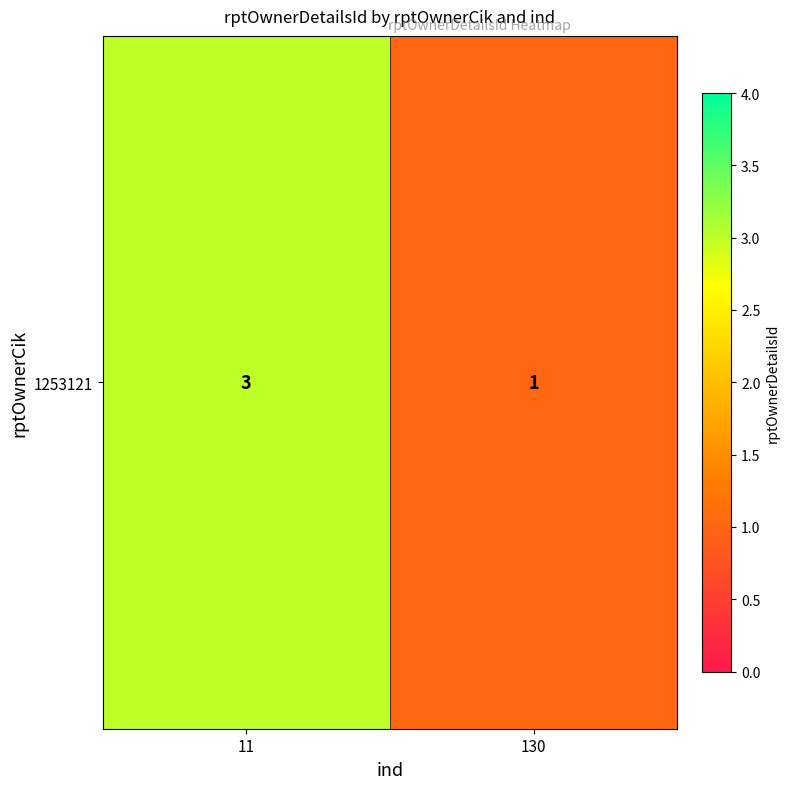

What value does the data have at 11?

3